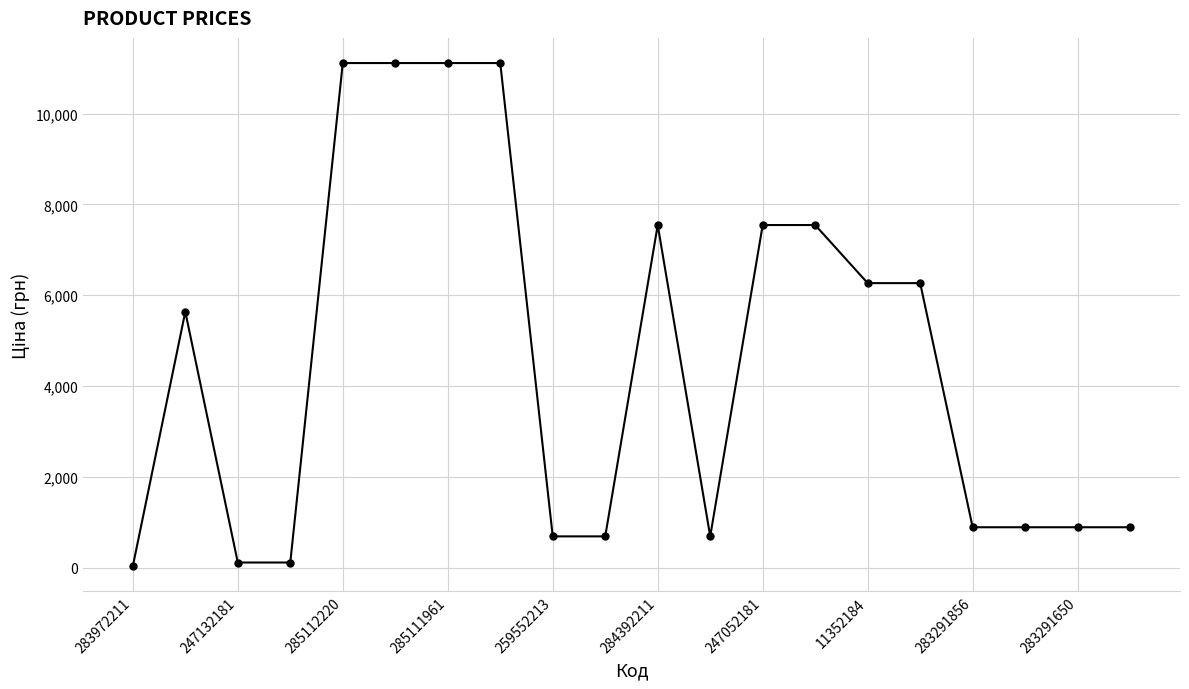

How many categories are shown in the chart?

20